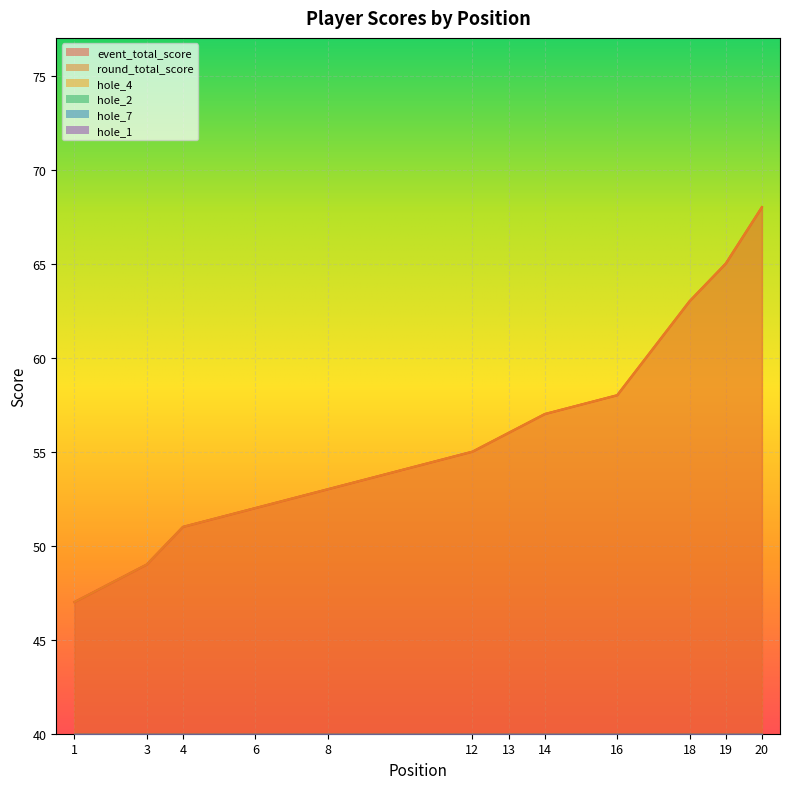

List the series in order of their peak value, highest first.

event_total_score, round_total_score, hole_4, hole_7, hole_2, hole_1